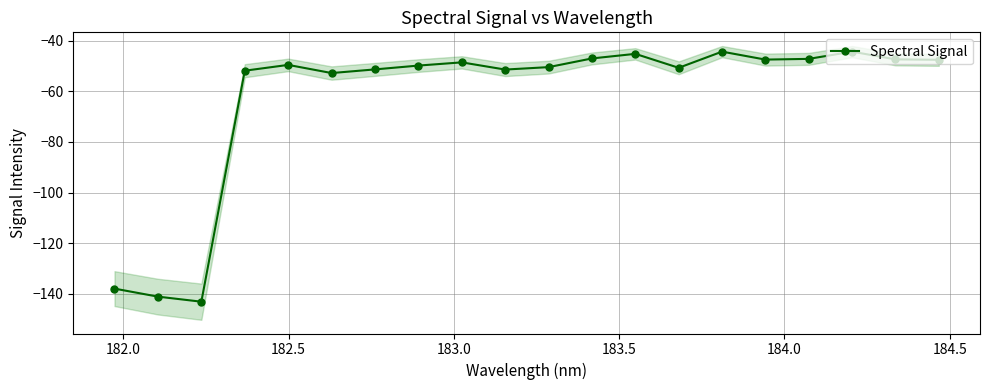

What is the value of the Spectral Signal point at the 7th from the left?

-51.3